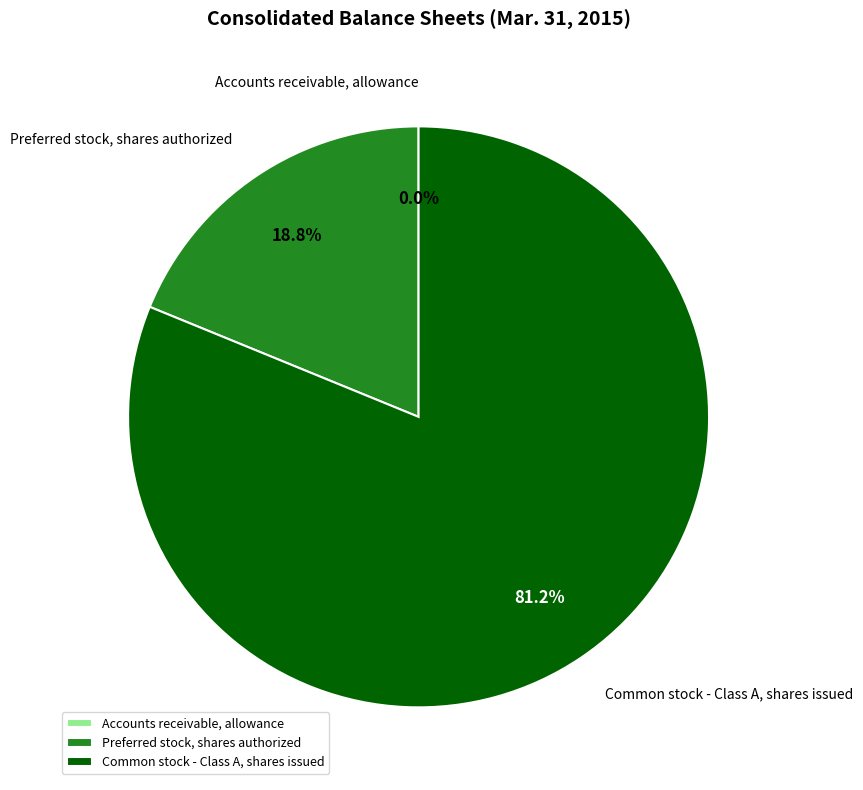

Which category accounts for the majority?

Common stock - Class A, shares issued